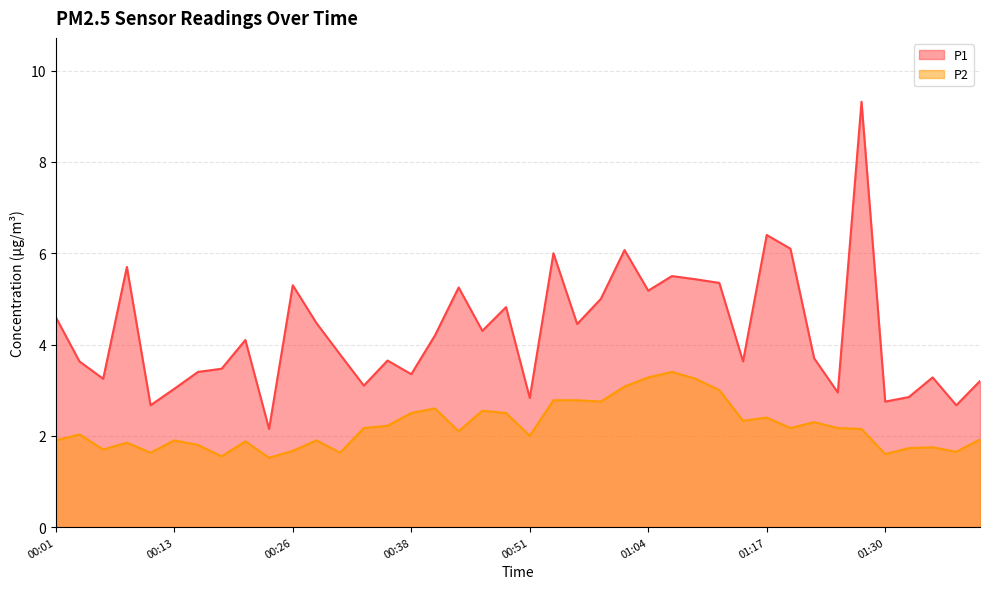

Is it true that P1 equals 4.2 at 00:51?

False